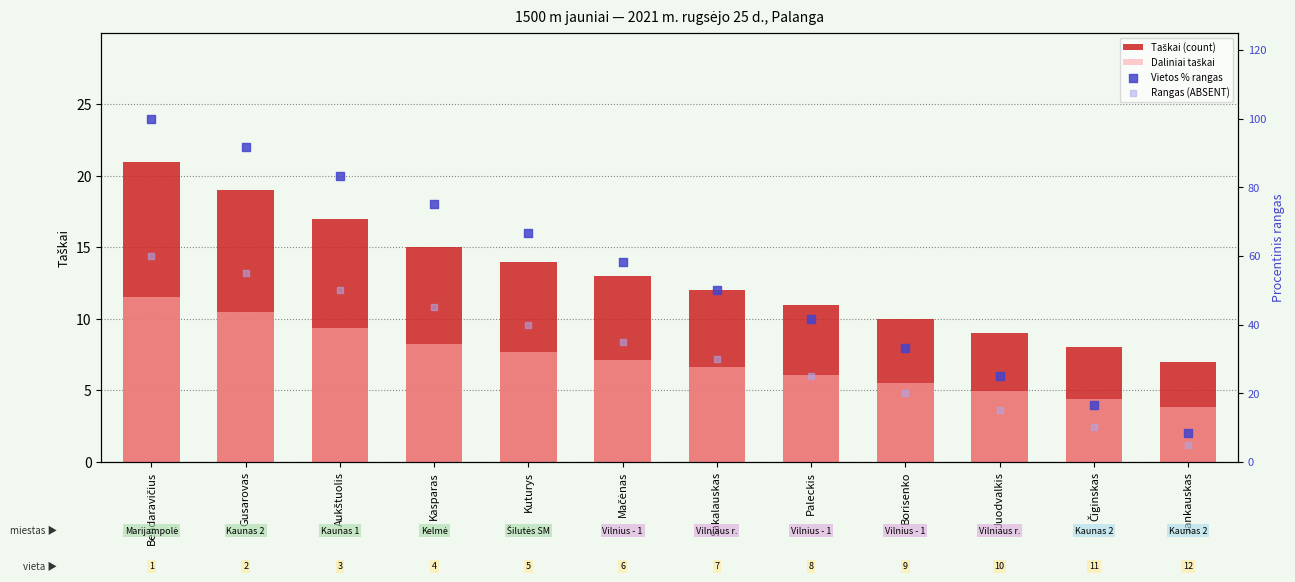

Which series has the largest total across all categories?

Vietos % rangas